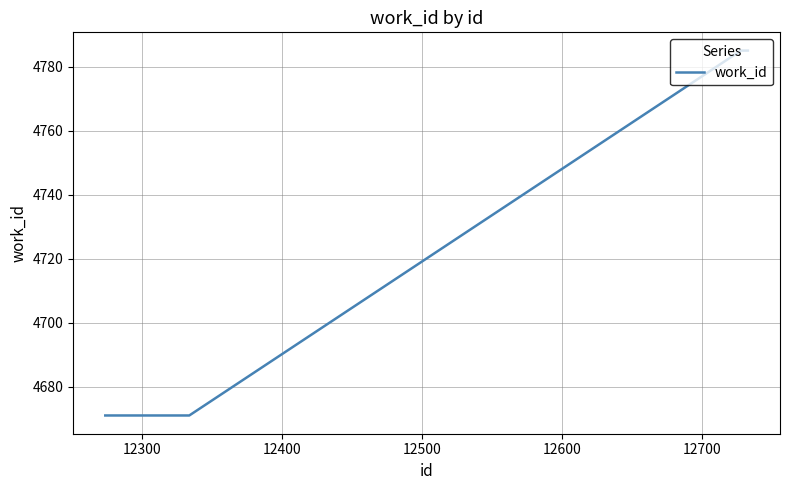

What is the greatest value displayed?

4785